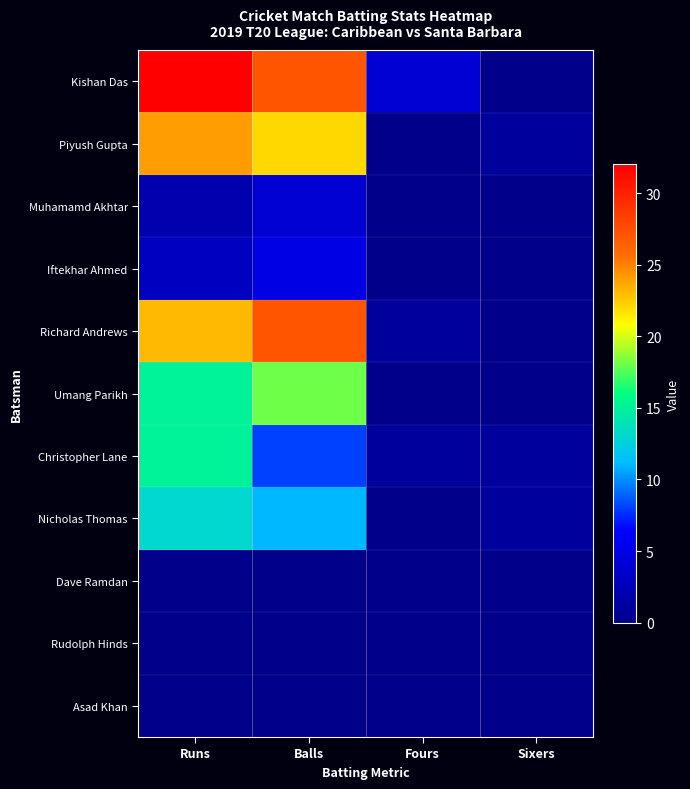

How many distinct data groups are displayed?

11